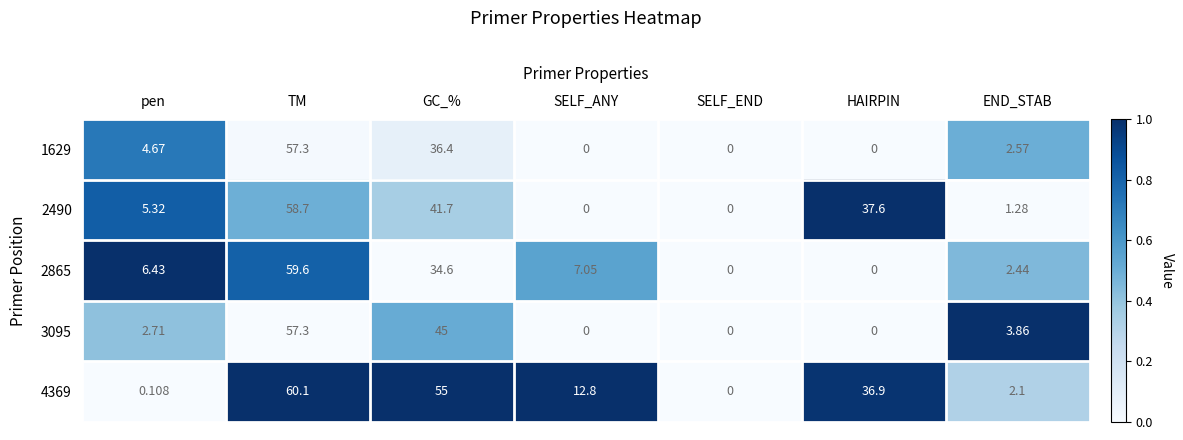

Where does the 2490 series first go above 5?

pen